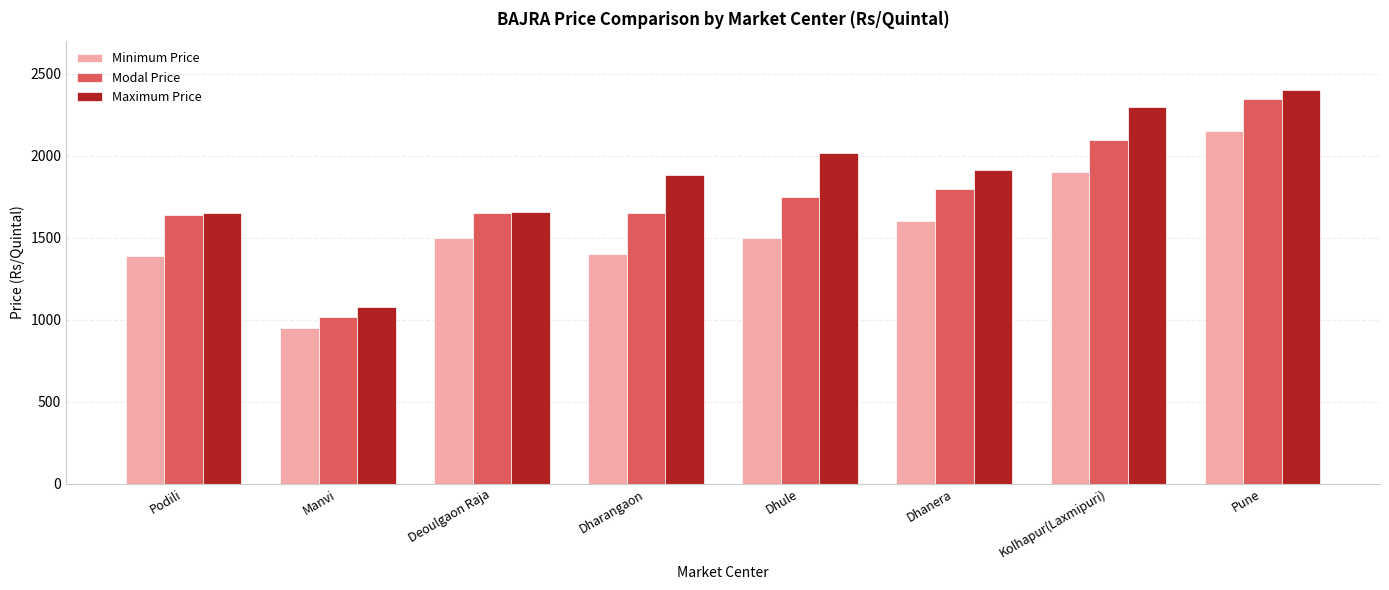

Is the value of Modal Price at Manvi greater than the value of Maximum Price at Dhule?

No